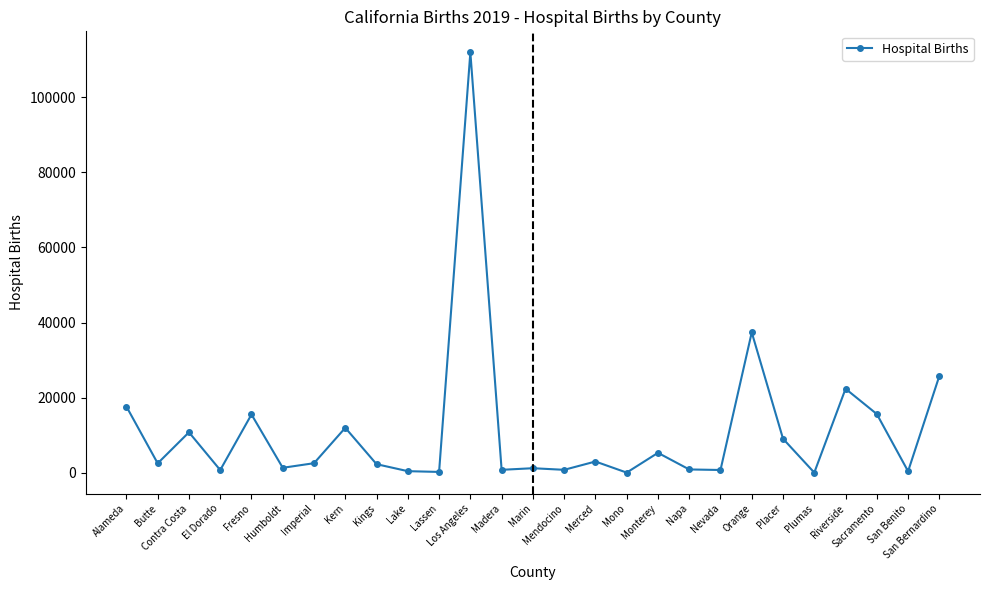

True or false: the data shows 15647 at Sacramento.

True